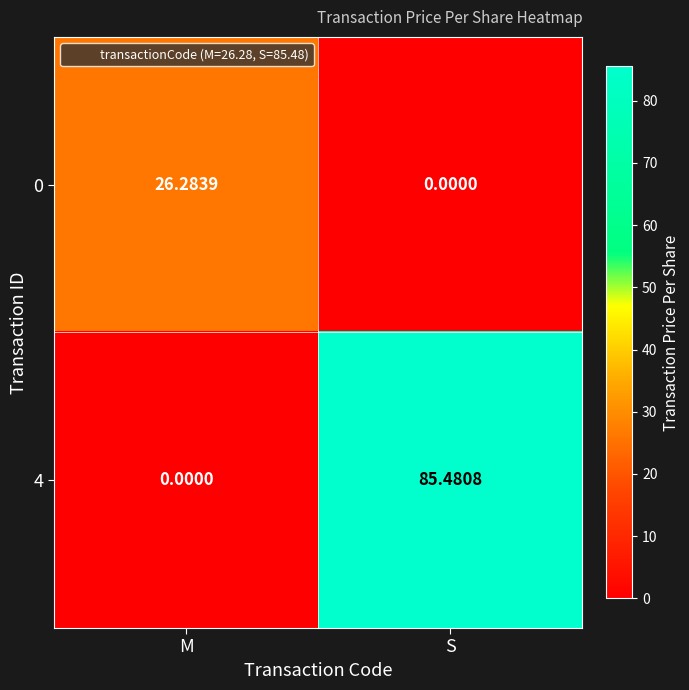

At which category is the sum across all series the highest?

S